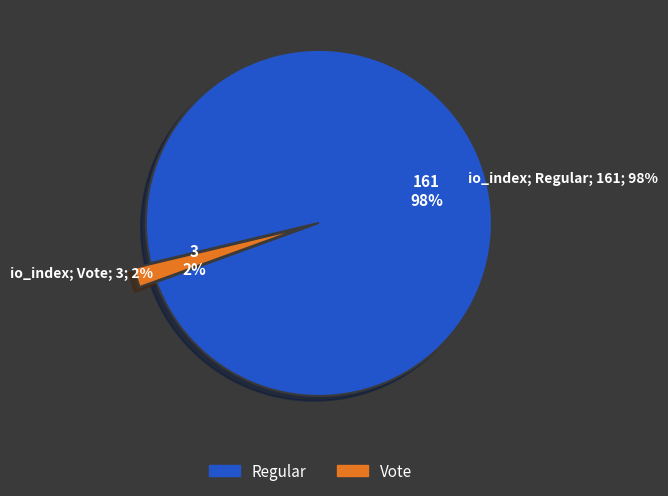

To the nearest percent, what portion does Vote represent?

2%